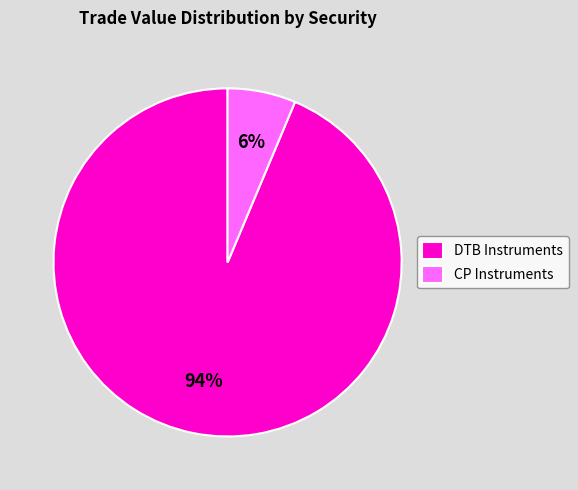

Is the sum of CP Instruments and DTB Instruments greater than half?

Yes